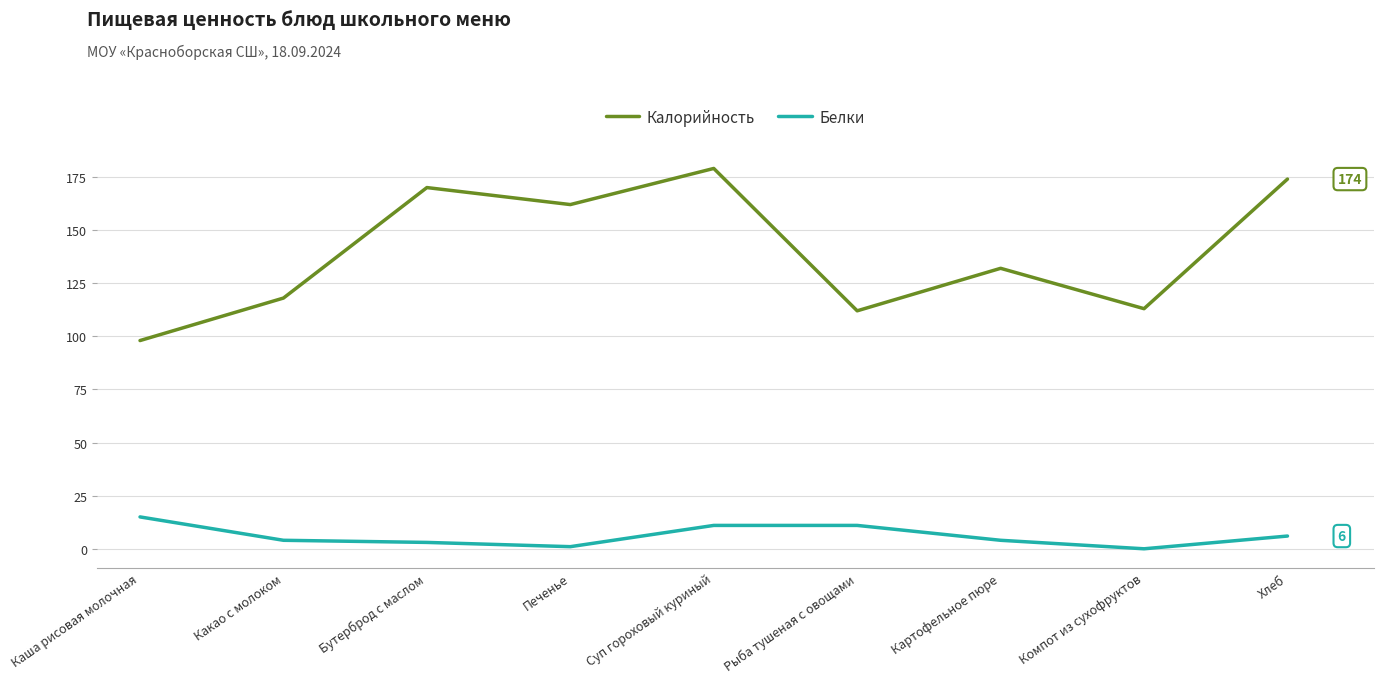

What position from the right is Рыба тушеная с овощами?

4